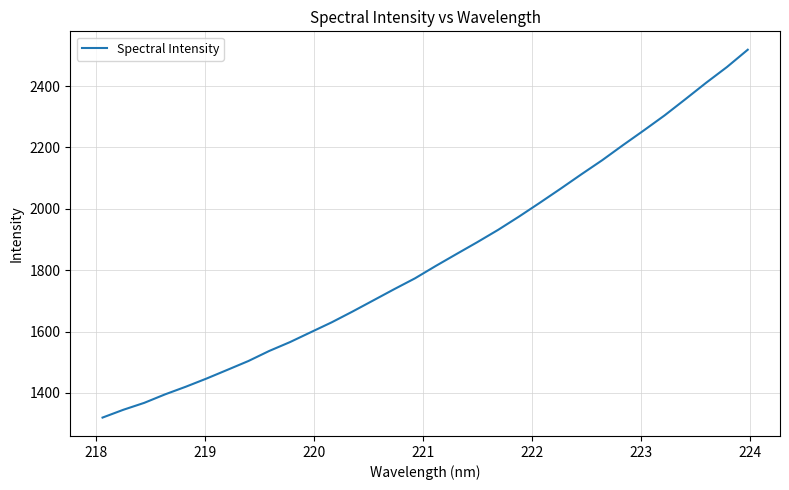

What is the minimum value shown in the chart?

1319.8